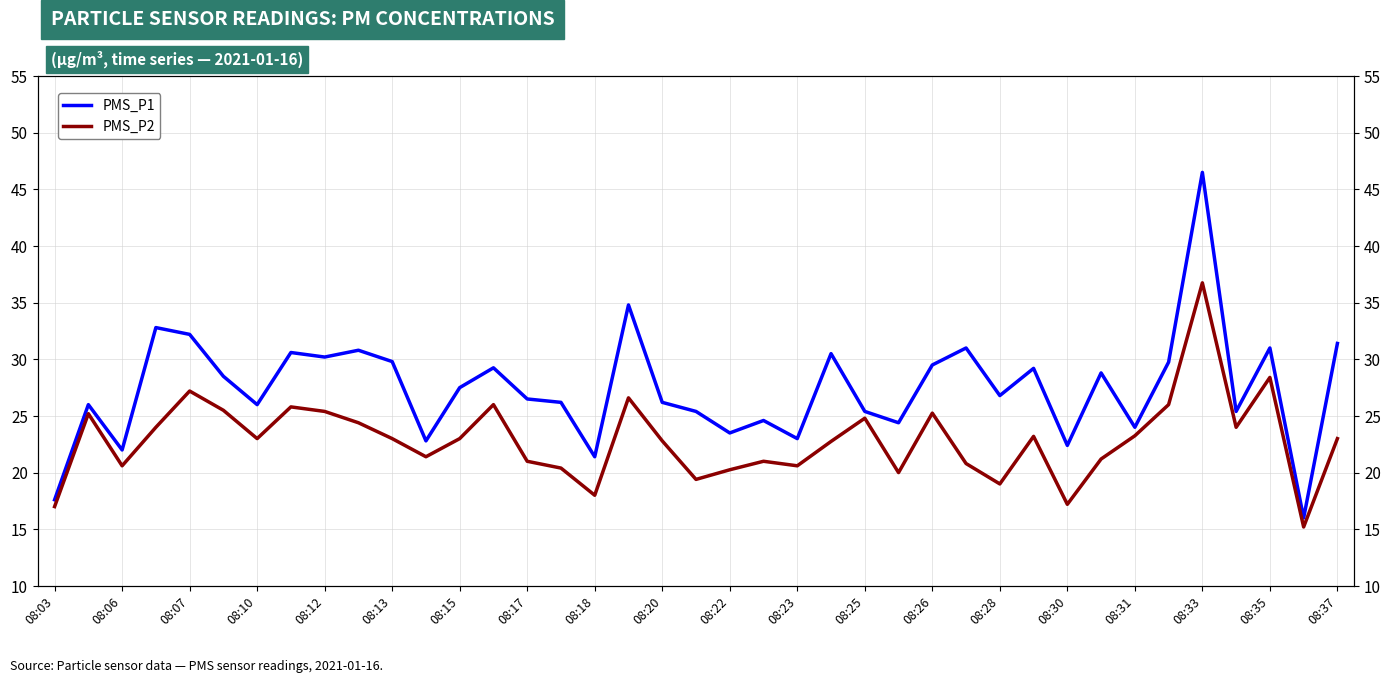

How many interior local peaks does the PMS_P2 series have?

11